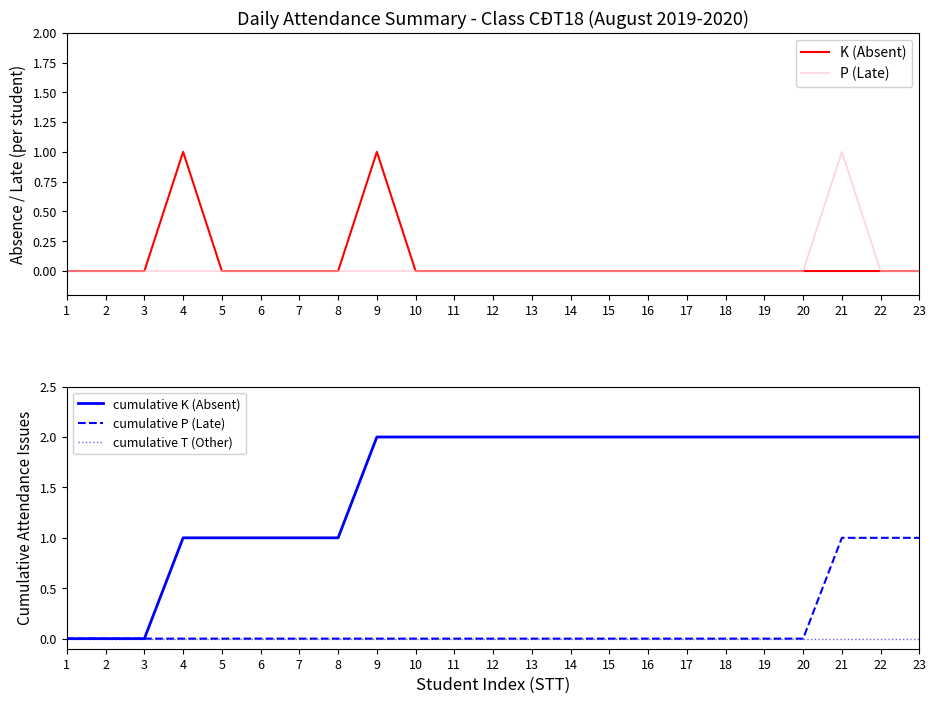

What is the greatest value displayed?

2